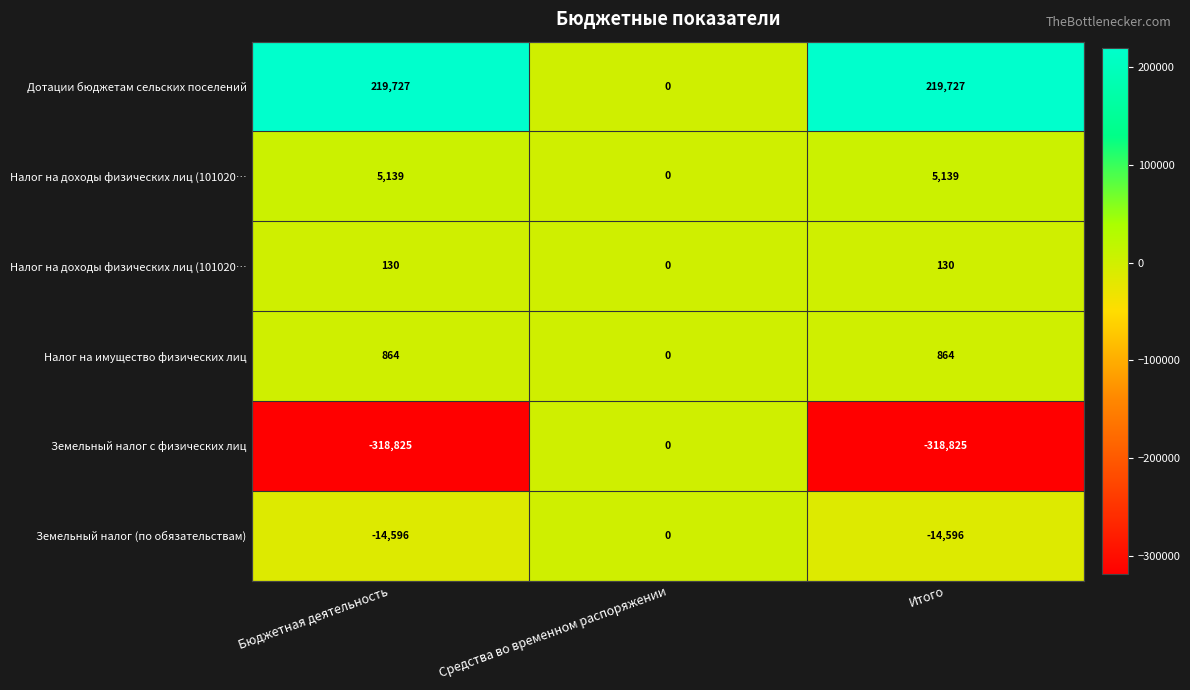

Which label corresponds to the largest value in the chart?

Бюджетная деятельность